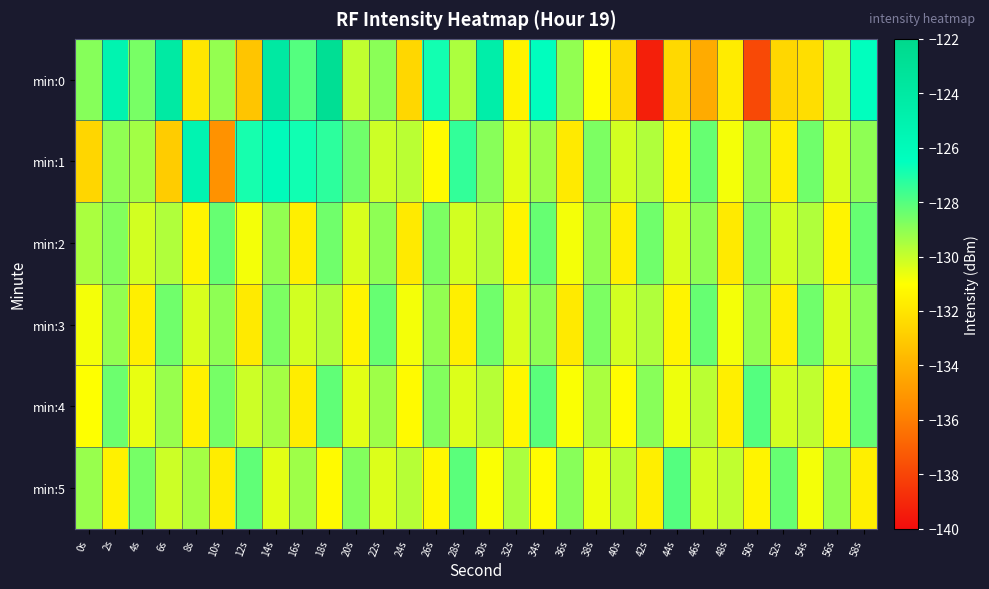

Between 18s and 14s, which is larger?

18s